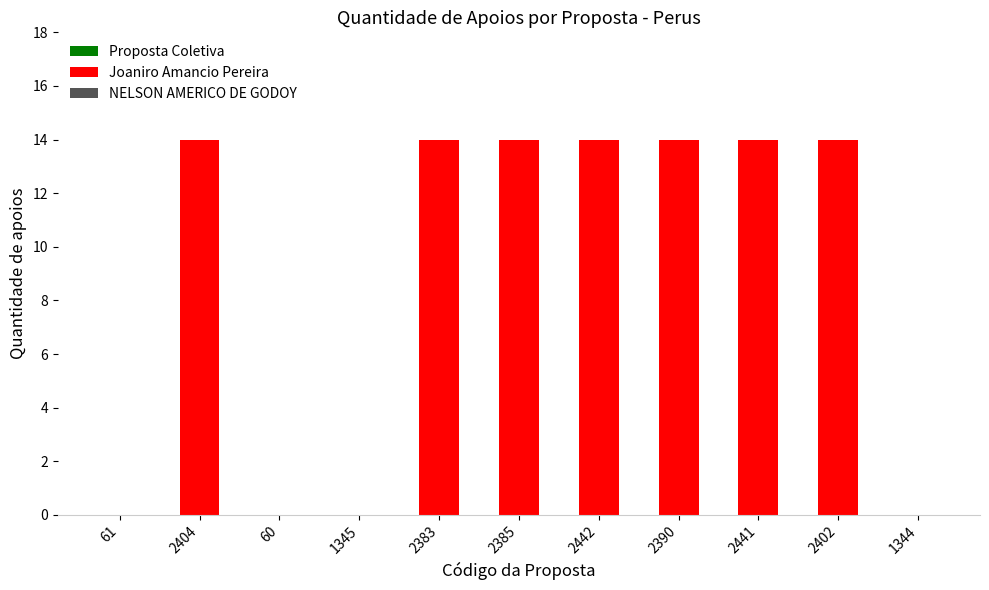

Which label corresponds to the largest value in the chart?

2404